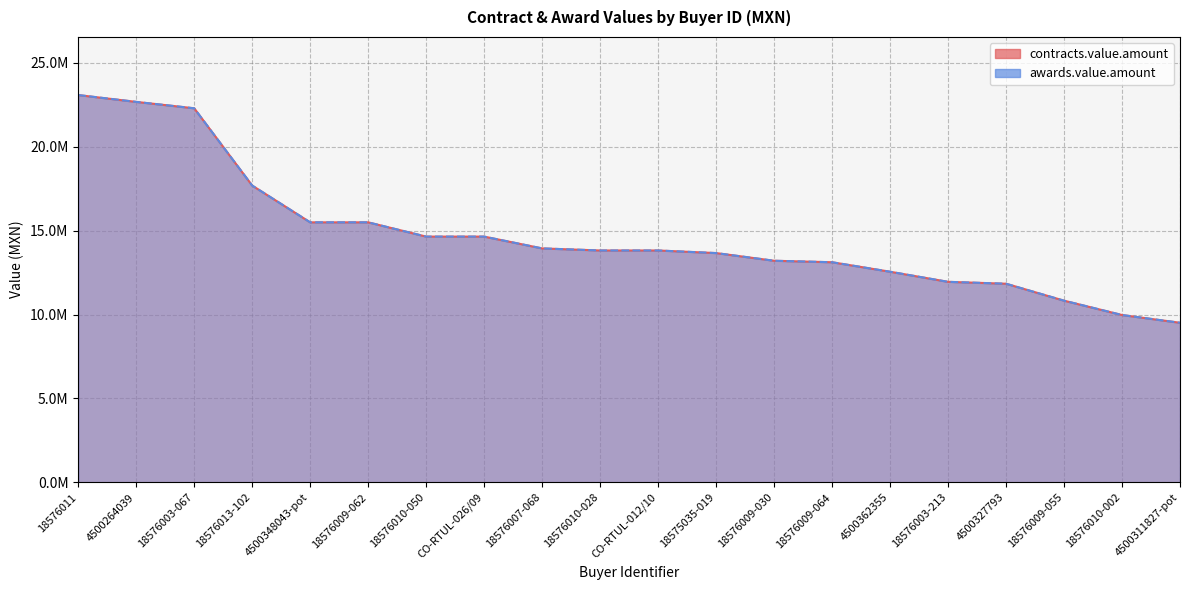

Where is contracts.value.amount nearest to the value 16298628?

4500348043-pot